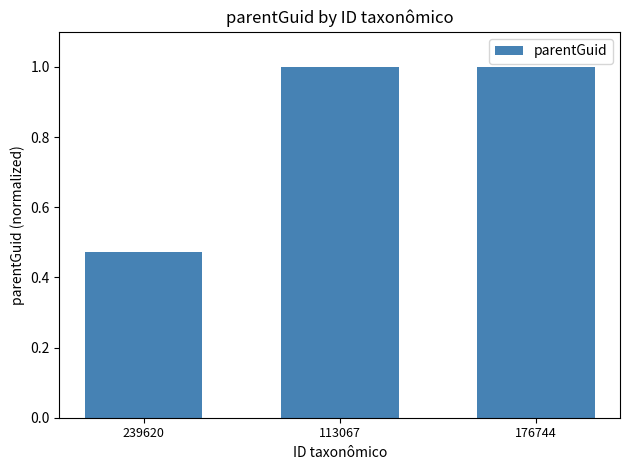

What is the sum of all values?

2.5